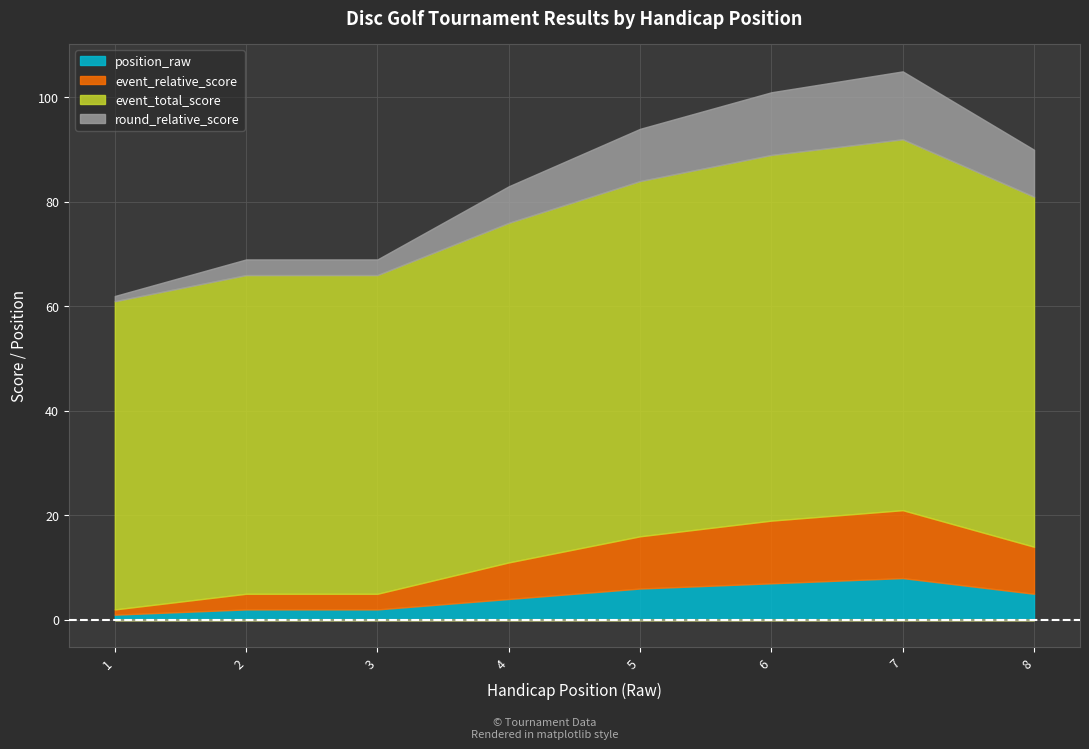

List the labels in order of round_relative_score value, largest first.

7, 6, 5, 8, 4, 2, 3, 1